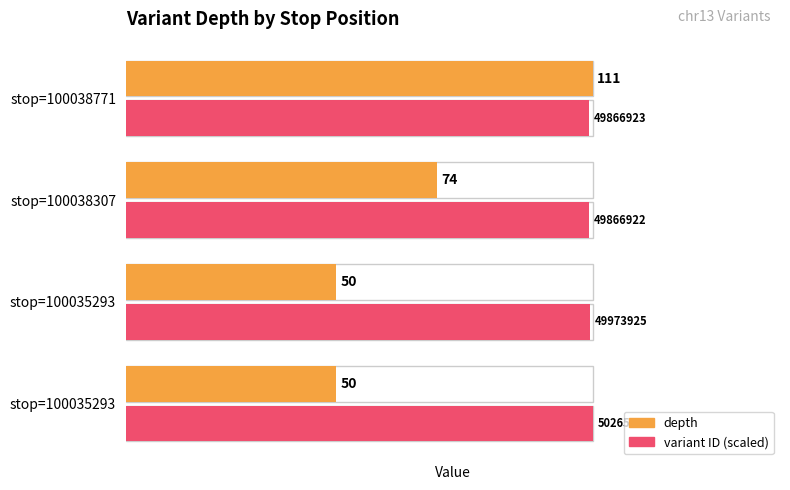

How many bars are there in each group?

2